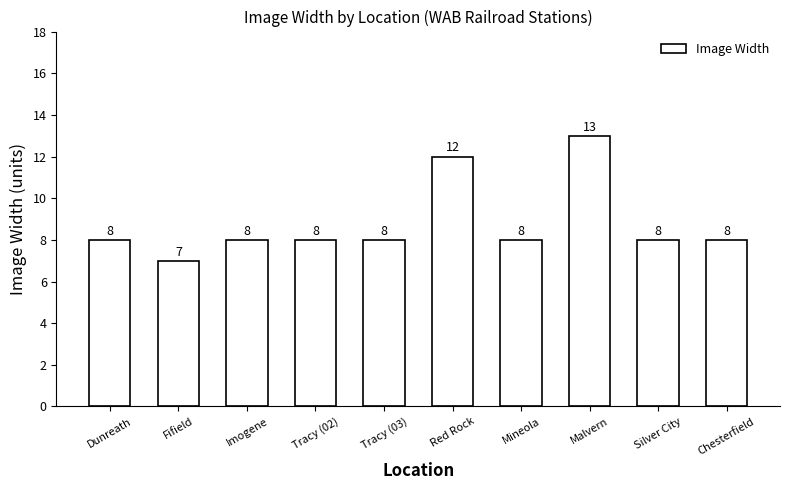

Reading right to left, what are all the values shown in this chart?

Chesterfield=8	Silver City=8	Malvern=13	Mineola=8	Red Rock=12	Tracy (03)=8	Tracy (02)=8	Imogene=8	Fifield=7	Dunreath=8